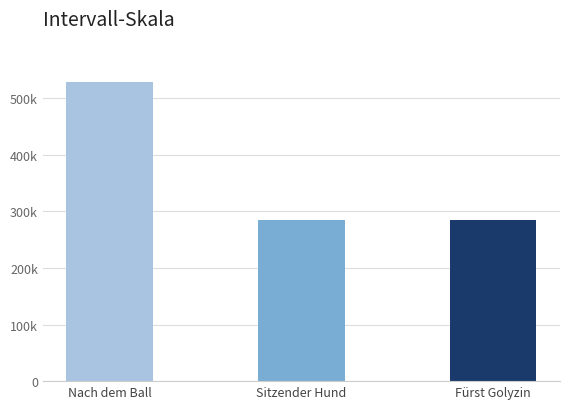

What is the sum of all values?

1099995